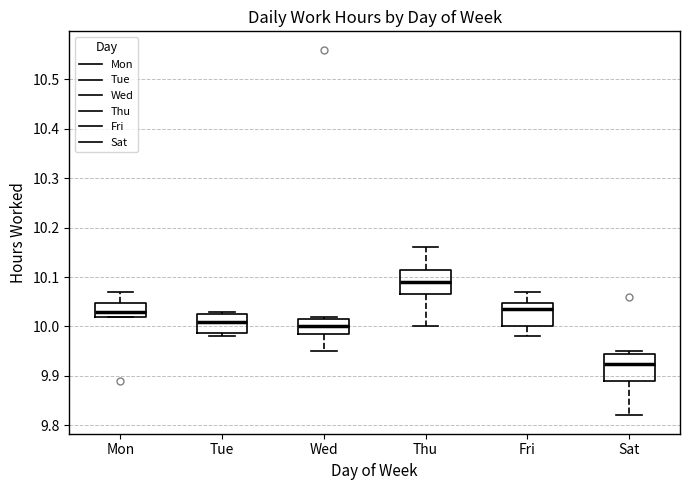

Where is the upper edge of the box for Mon on the y-axis? The values are not printed on the chart, so give them approximately, as read against the axis.

10.05